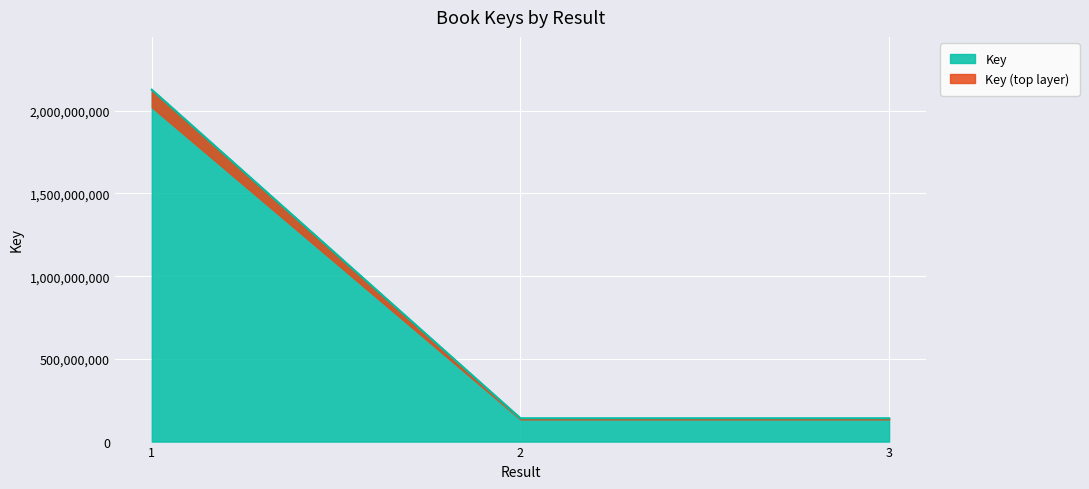

The value at 3 is 79234932. True or false?

False